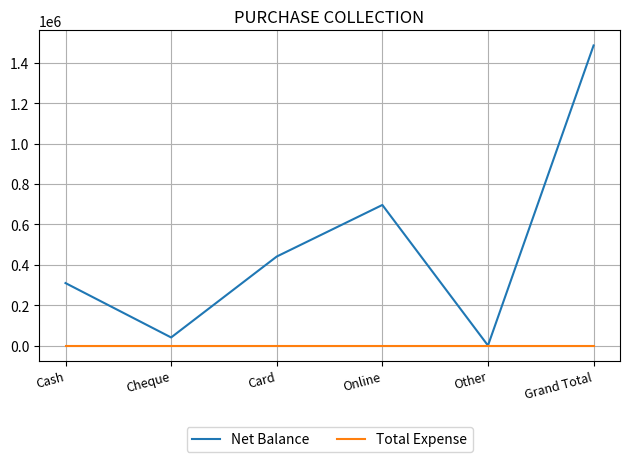

What position from the right is Grand Total?

1